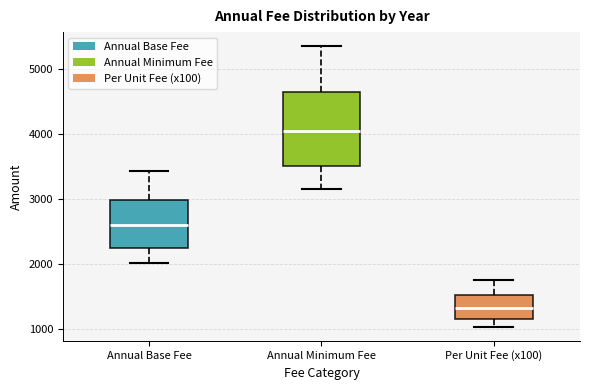

Comparing the boxes themselves (not the whiskers), which one is the tallest?

Annual Minimum Fee